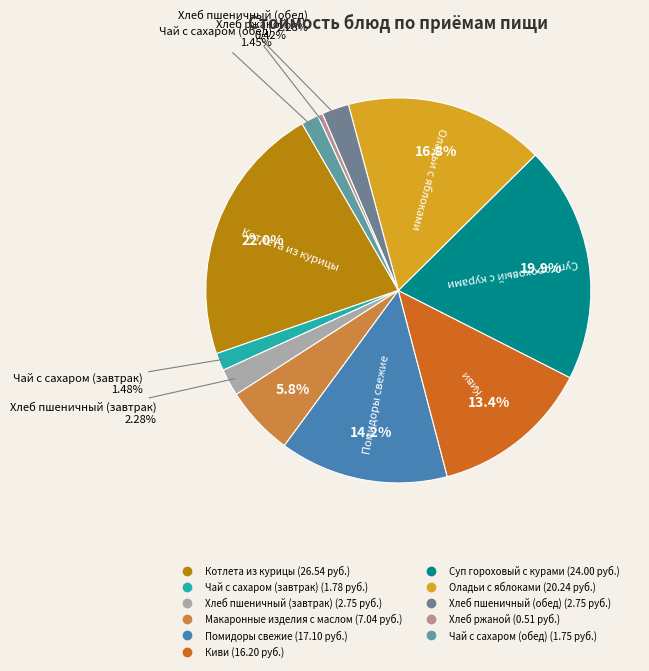

Combined, do Хлеб пшеничный (обед) and Котлета из курицы account for over 50%?

No